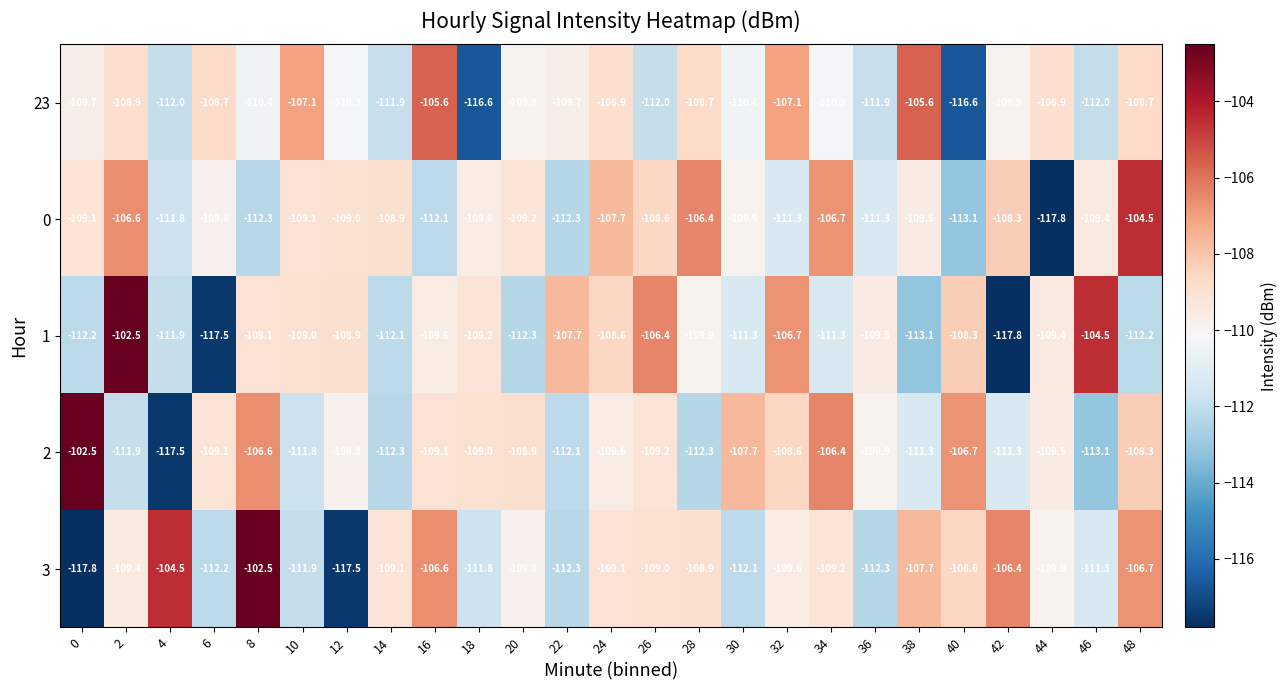

What is the spread (max minus min) of values at 46?

8.6